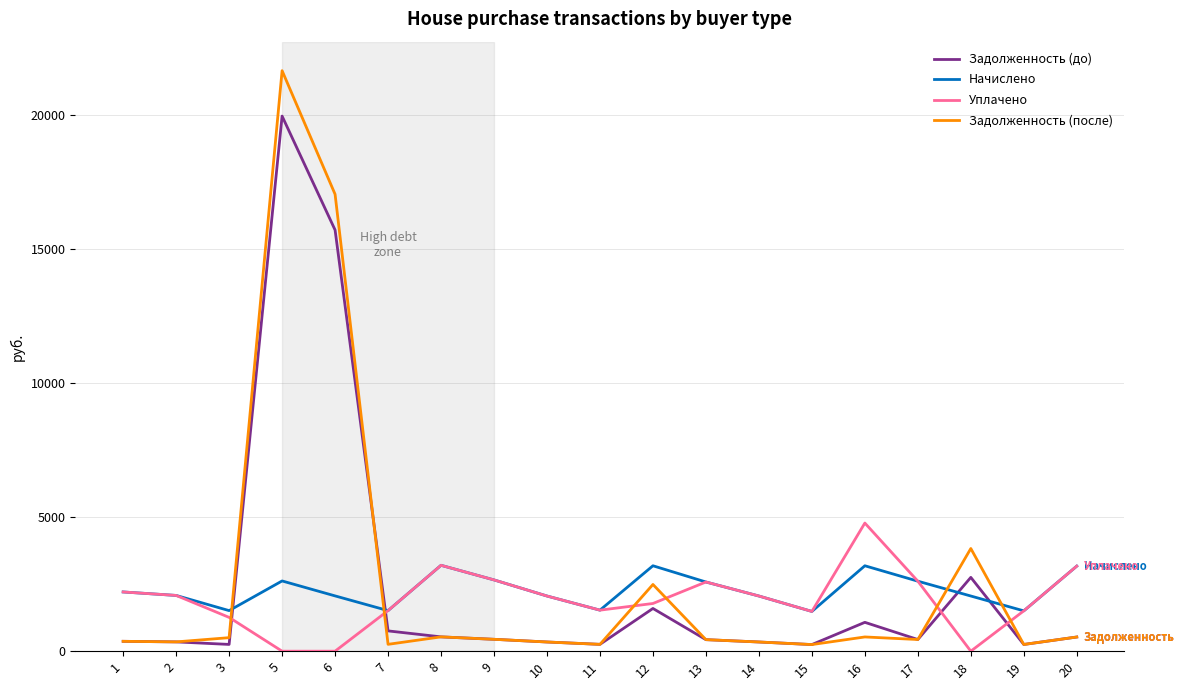

List the series in order of their peak value, highest first.

Задолженность (после), Задолженность (до), Уплачено, Начислено